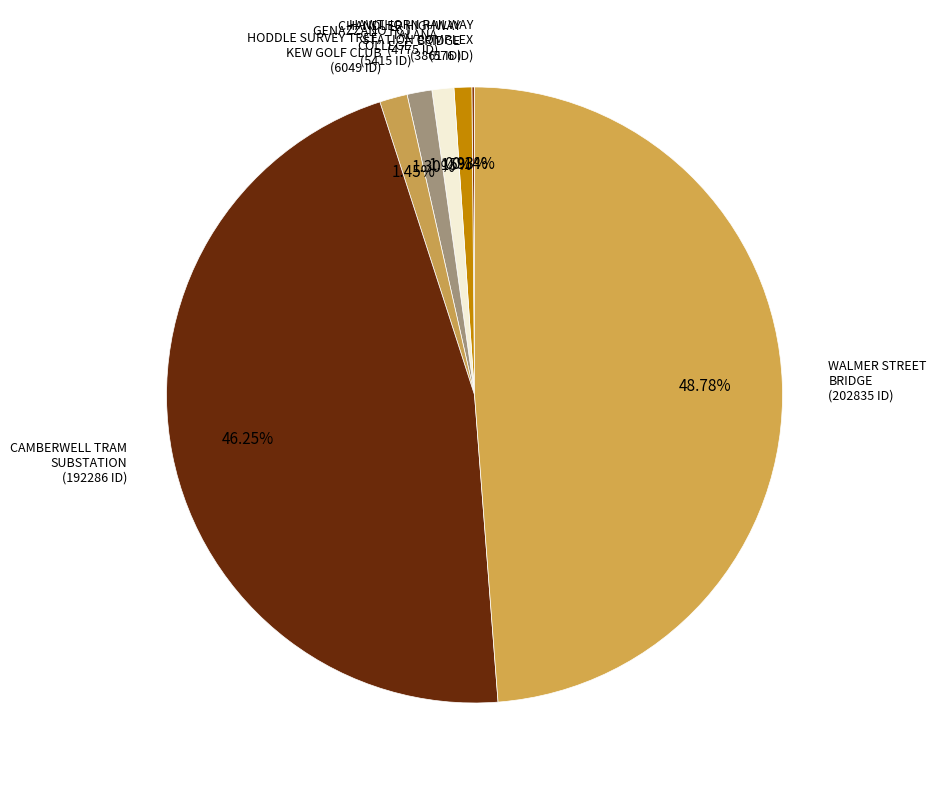

Approximately how many times larger is the value at GENAZZANO FCJ COLLEGE compared to CHANDLER HIGHWAY BRIDGE?

1.4